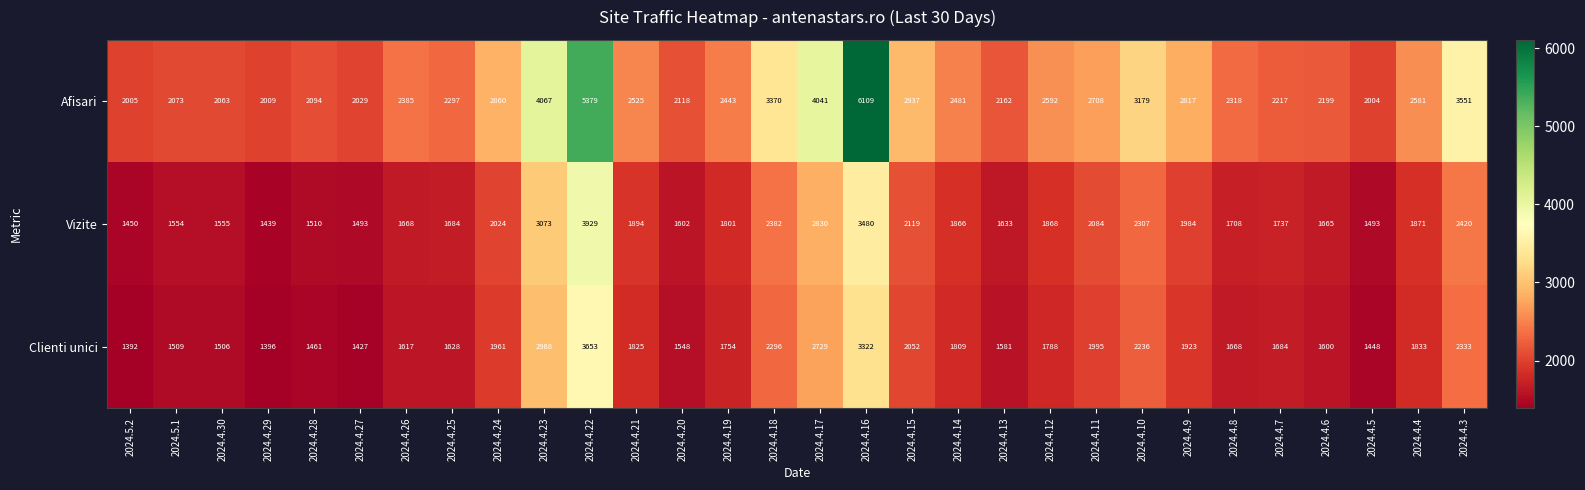

What is the difference between the second highest and minimum values in the Clienti unici series?

1930